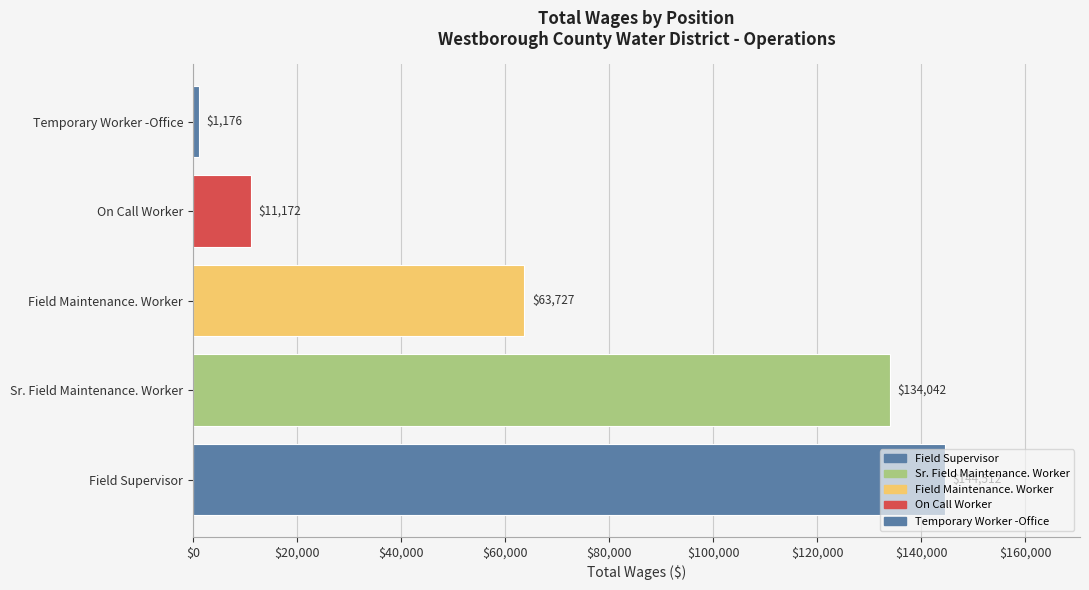

What is the sum of the values at Temporary Worker -Office and Field Maintenance. Worker?

64903